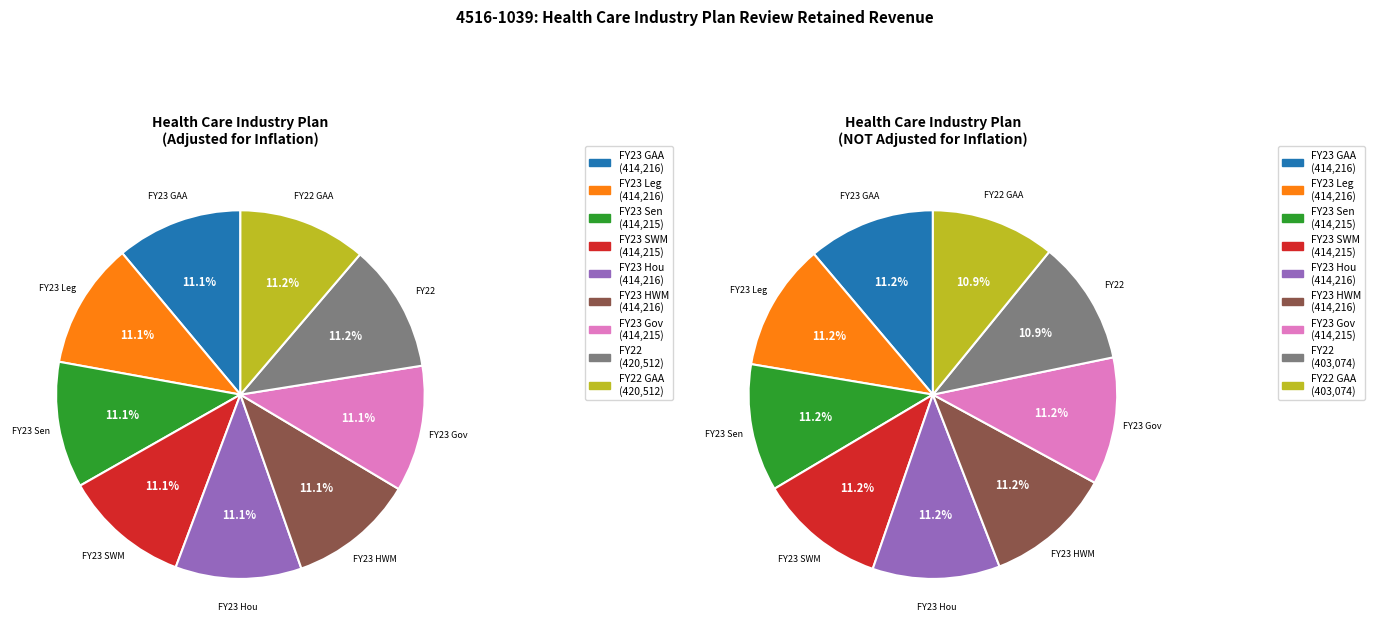

The FY23 HWM slice represents 11% of the pie. True or false?

True